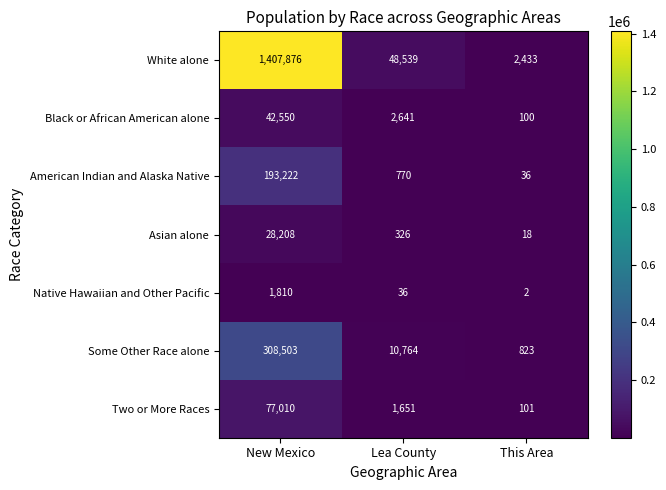

How many series are shown in this chart?

7